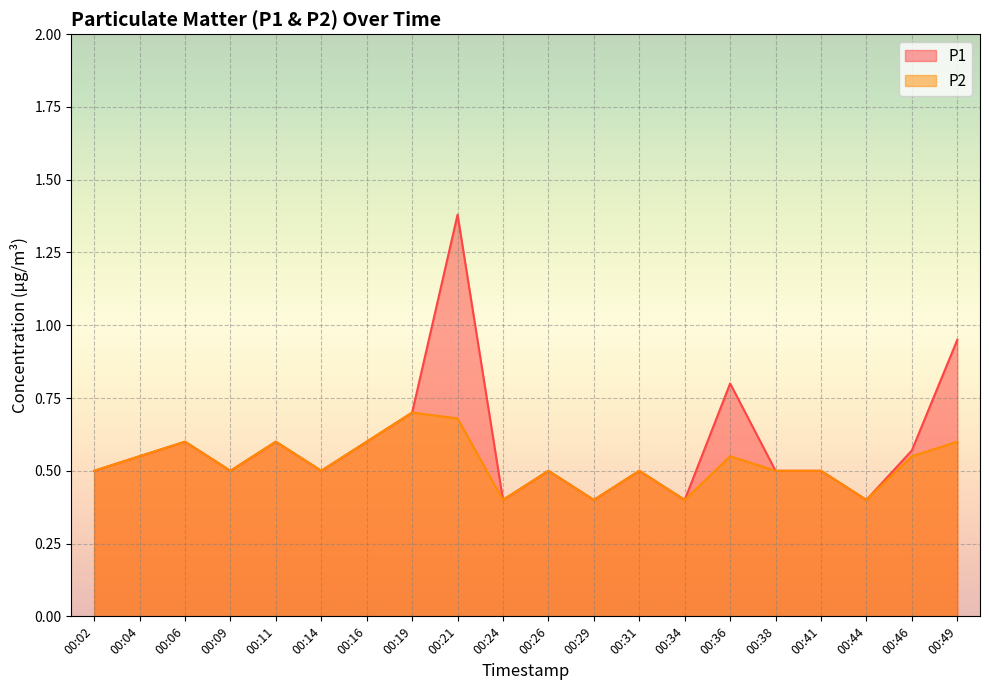

What is the difference between the second highest and minimum values in the P2 series?

0.3